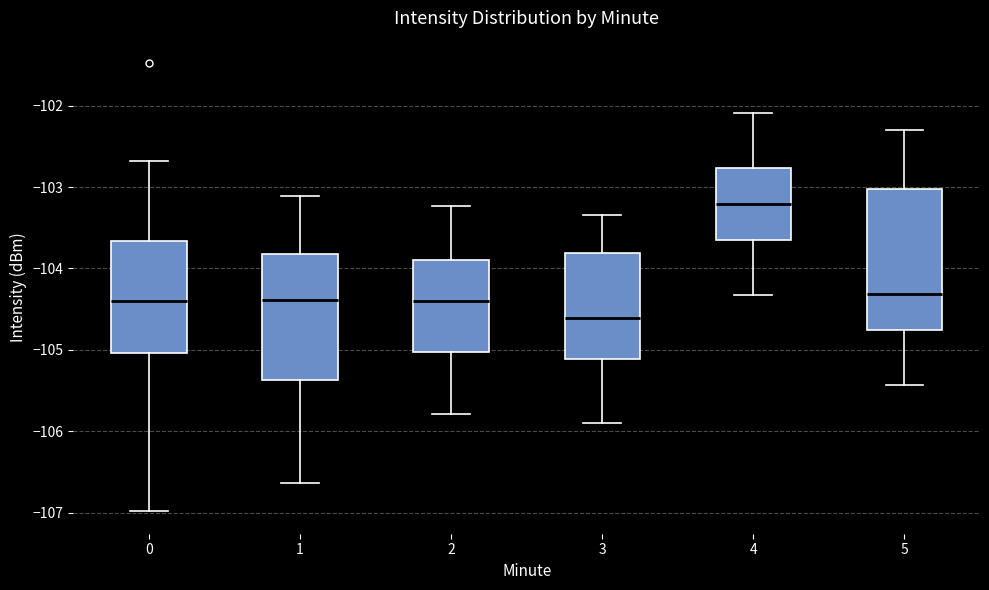

Comparing the boxes themselves (not the whiskers), which one is the tallest?

5